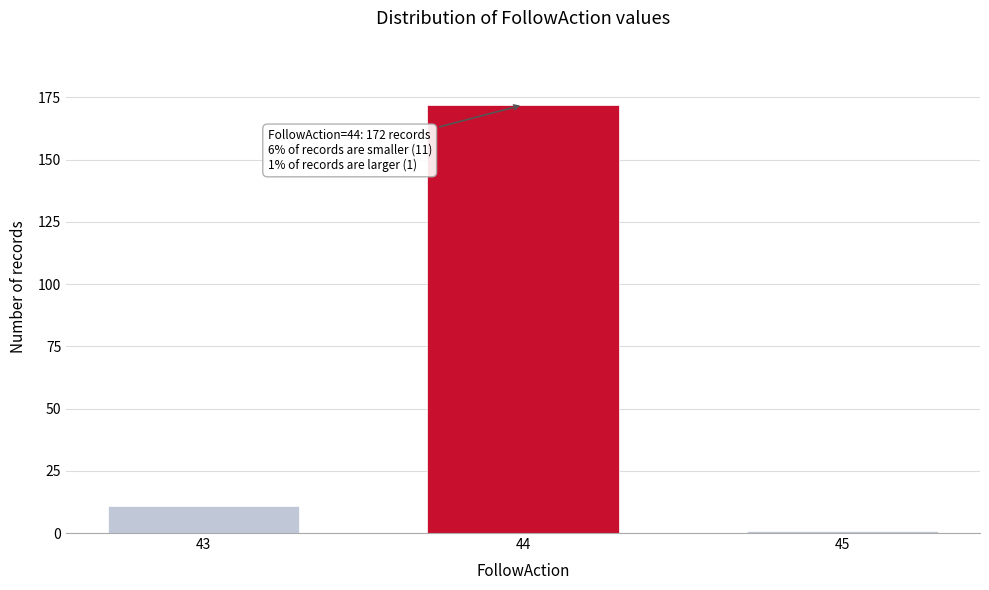

Reading left to right, extract all data points from this chart.

43=11	44=172	45=1